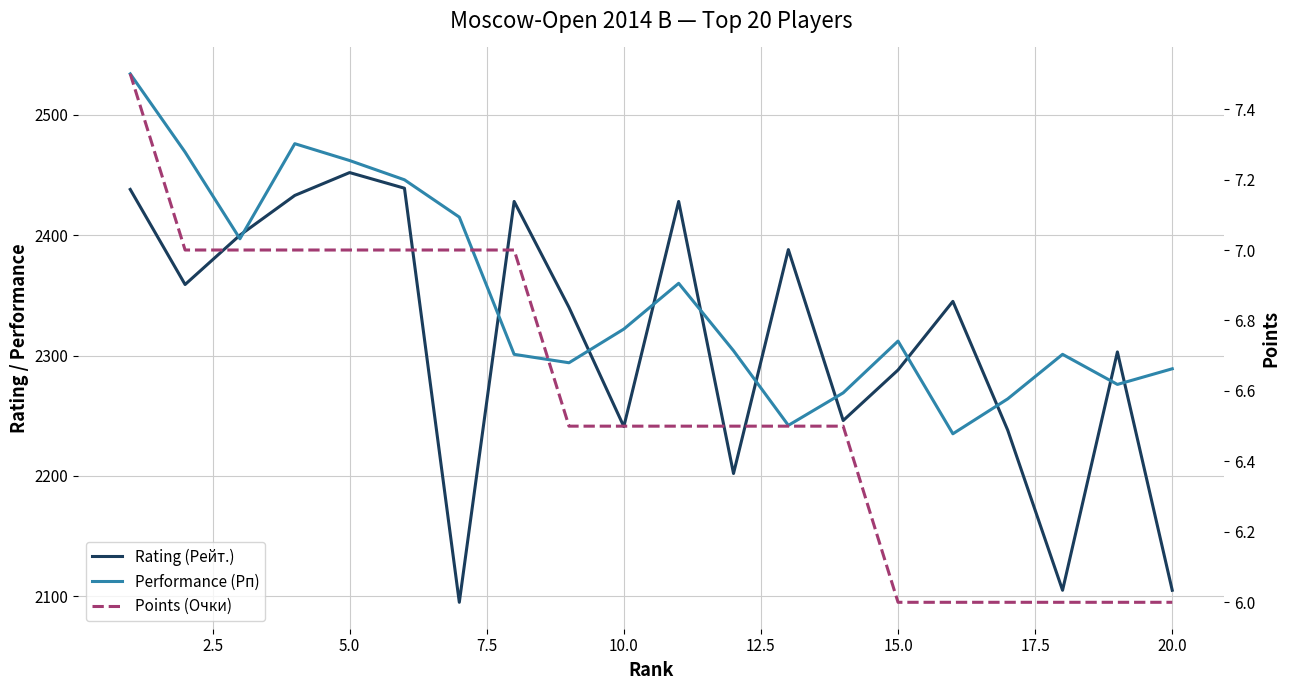

Rank the series at 15.0 from lowest to highest value.

Points (Очки), Rating (Рейт.), Performance (Рп)